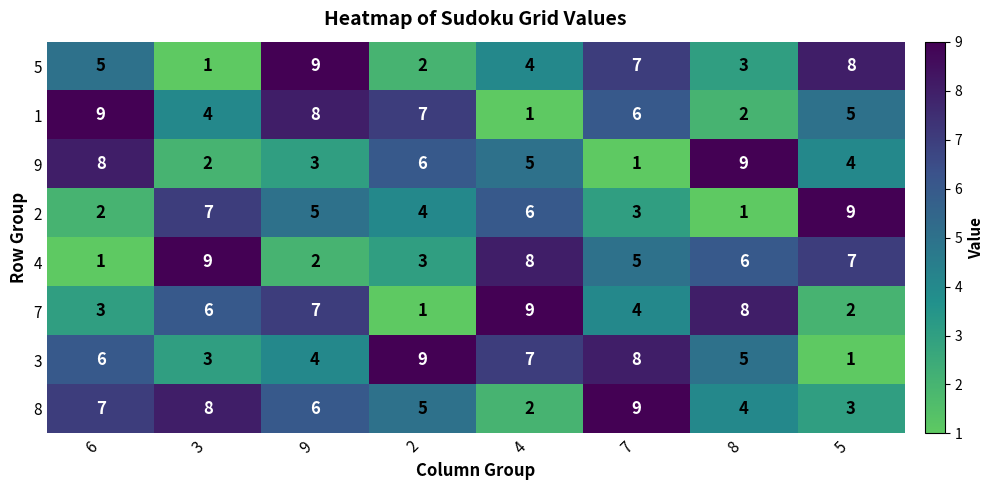

What value does the 1 series have at 9?

8